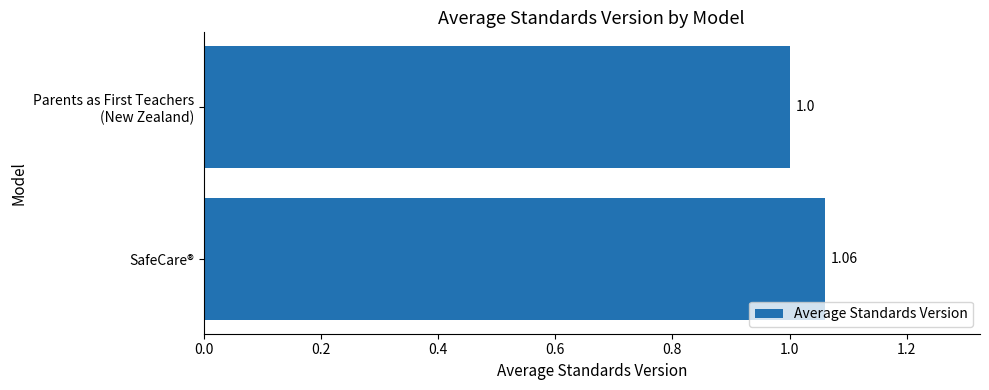

What is the sum of all values?

2.1